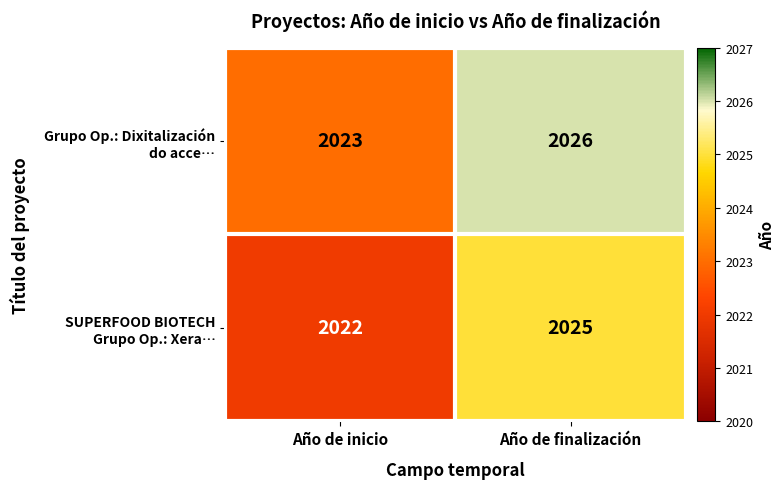

At which category is the sum across all series the highest?

Año de finalización